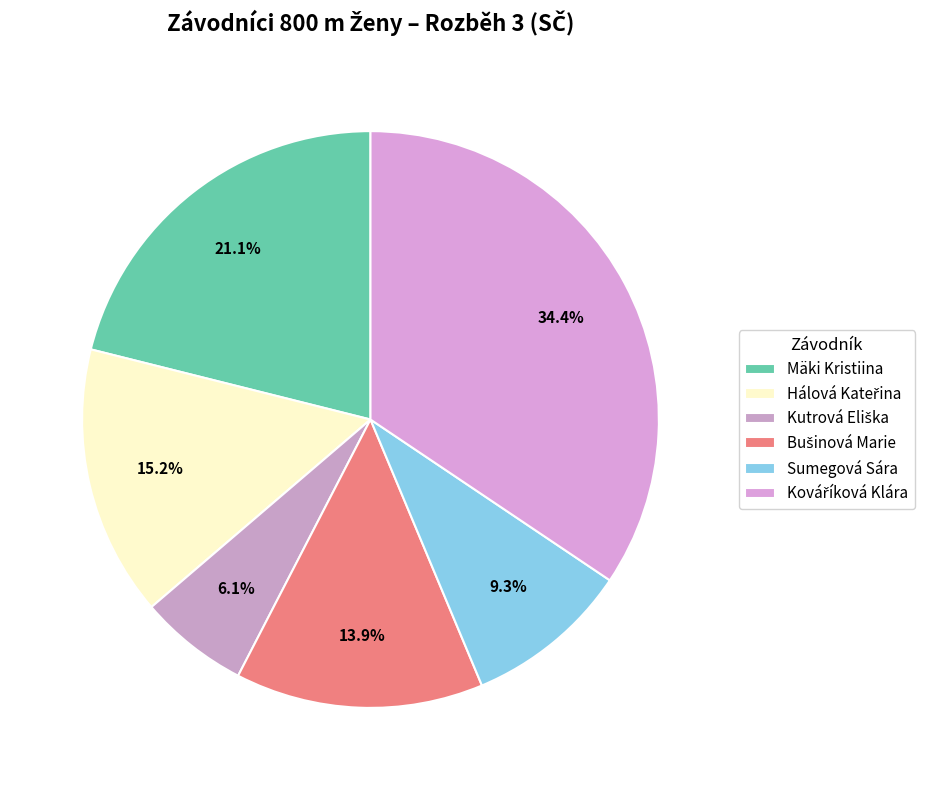

Is it true that Sumegová Sára is 3% of the pie?

False